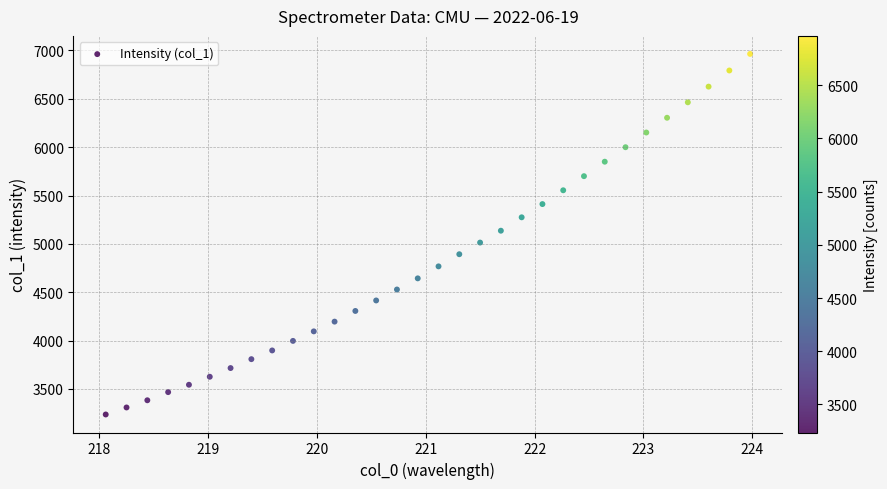

What is the range of Y values (max minus min)?

3727.8